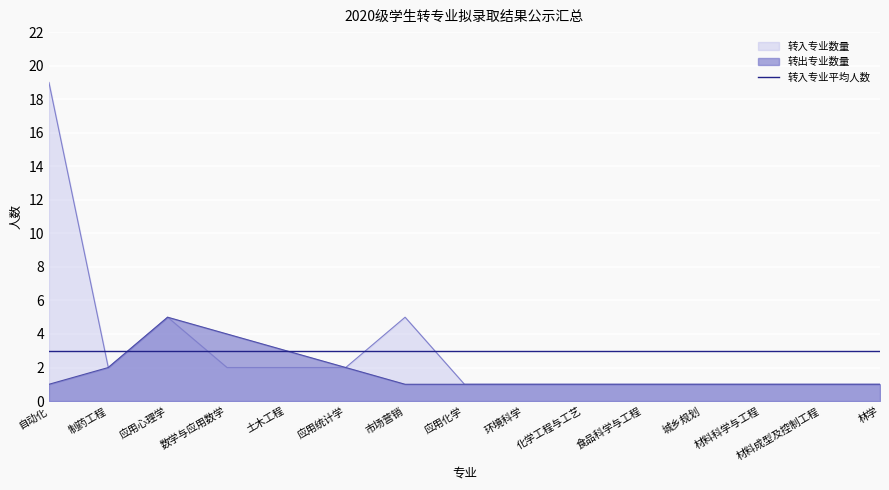

What is the difference between the maximum and minimum values in the 转入专业数量 series?

18